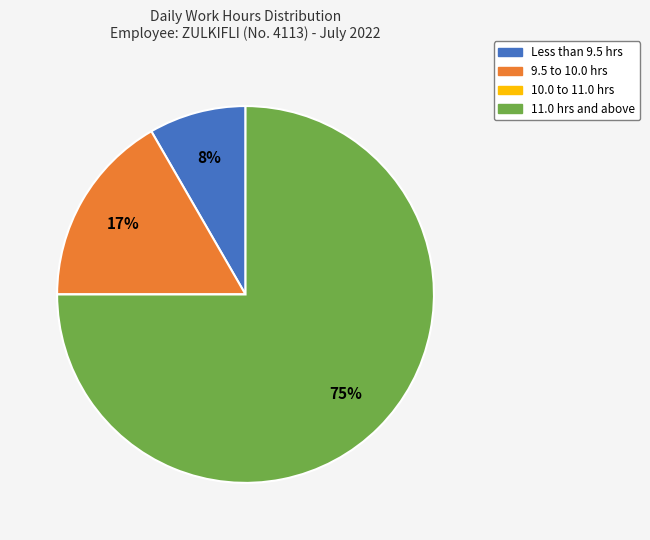

To the nearest percent, what is the average slice percentage?

25%